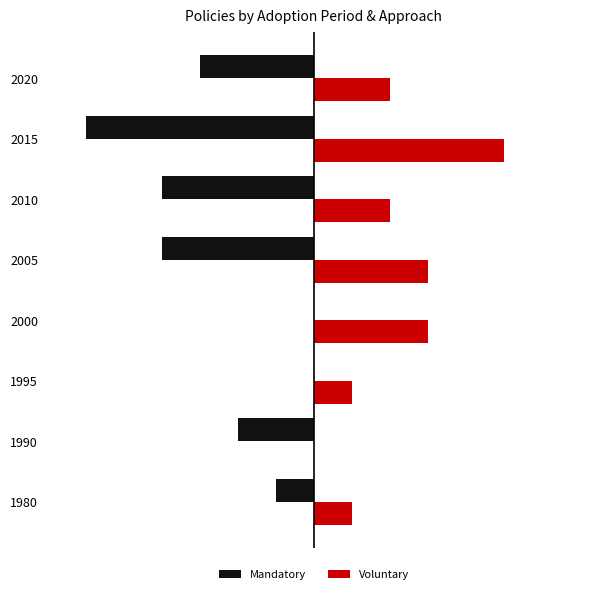

What are all the series names shown in the legend?

Mandatory, Voluntary